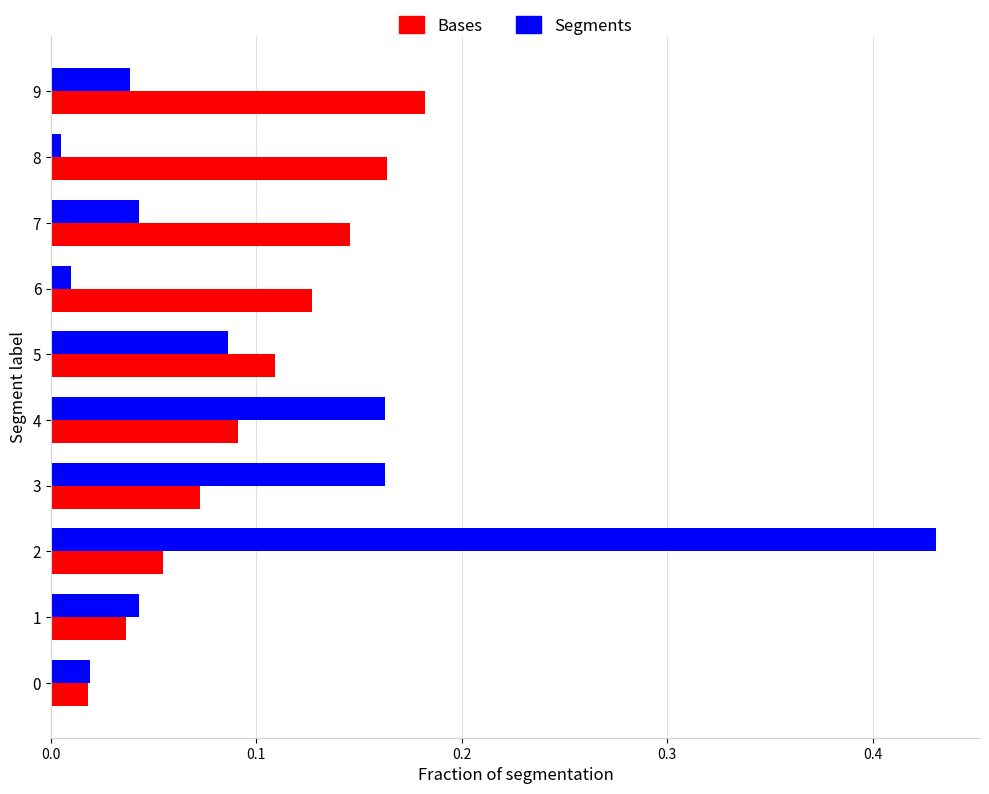

Rank the series at 2 from lowest to highest value.

Bases, Segments